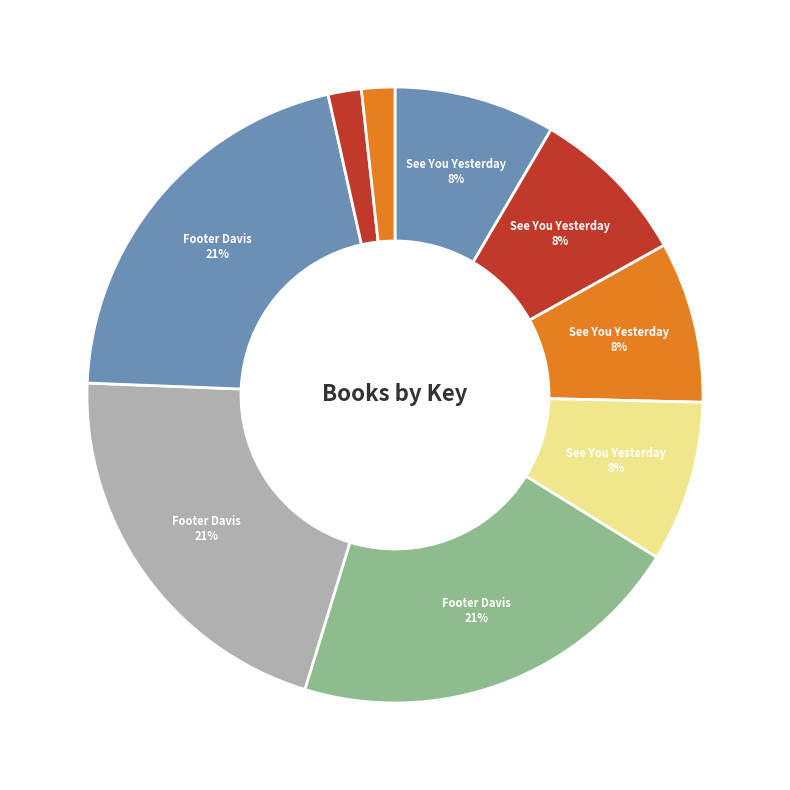

How many slices are in this pie chart?

9